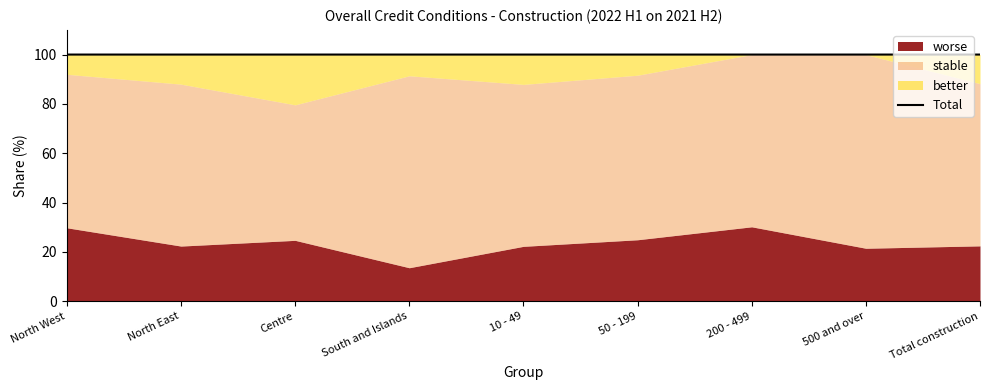

At which category does the chart reach its peak across all series?

Centre